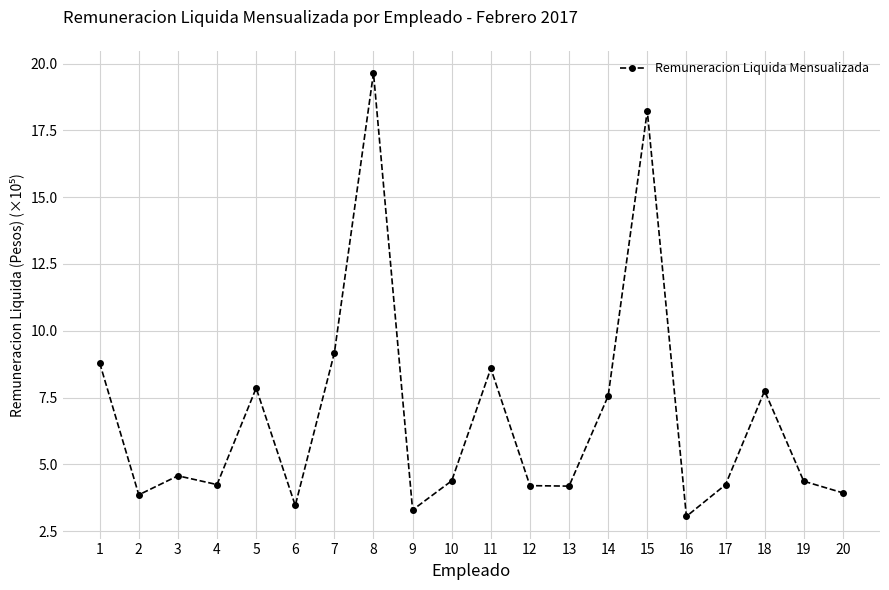

What is the average value?

6.8